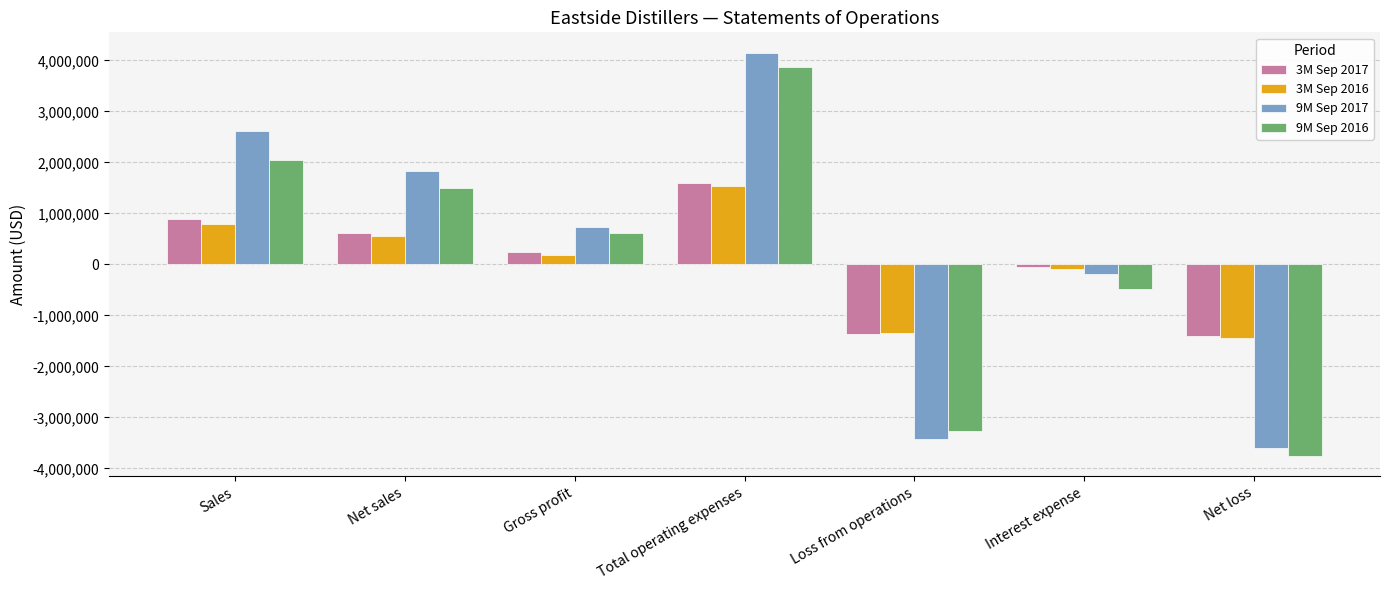

At which category is the sum across all series the highest?

Total operating expenses